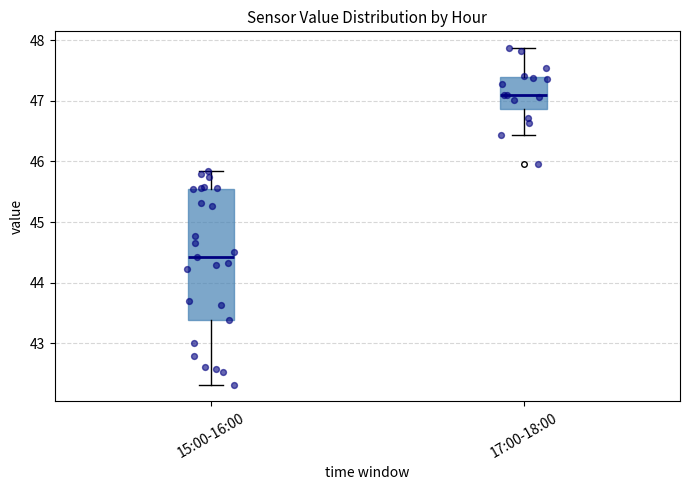

Reading left to right, read every box against the y-axis: the position of its median line, the range the box covers, and the ends of its whiskers. The values are not printed on the chart, so give them approximately, as read against the axis.

15:00-16:00: median 44.4, box 43.4 to 45.5, whiskers 42.3 to 45.9
17:00-18:00: median 47.1, box 46.9 to 47.4, whiskers 46.4 to 47.9